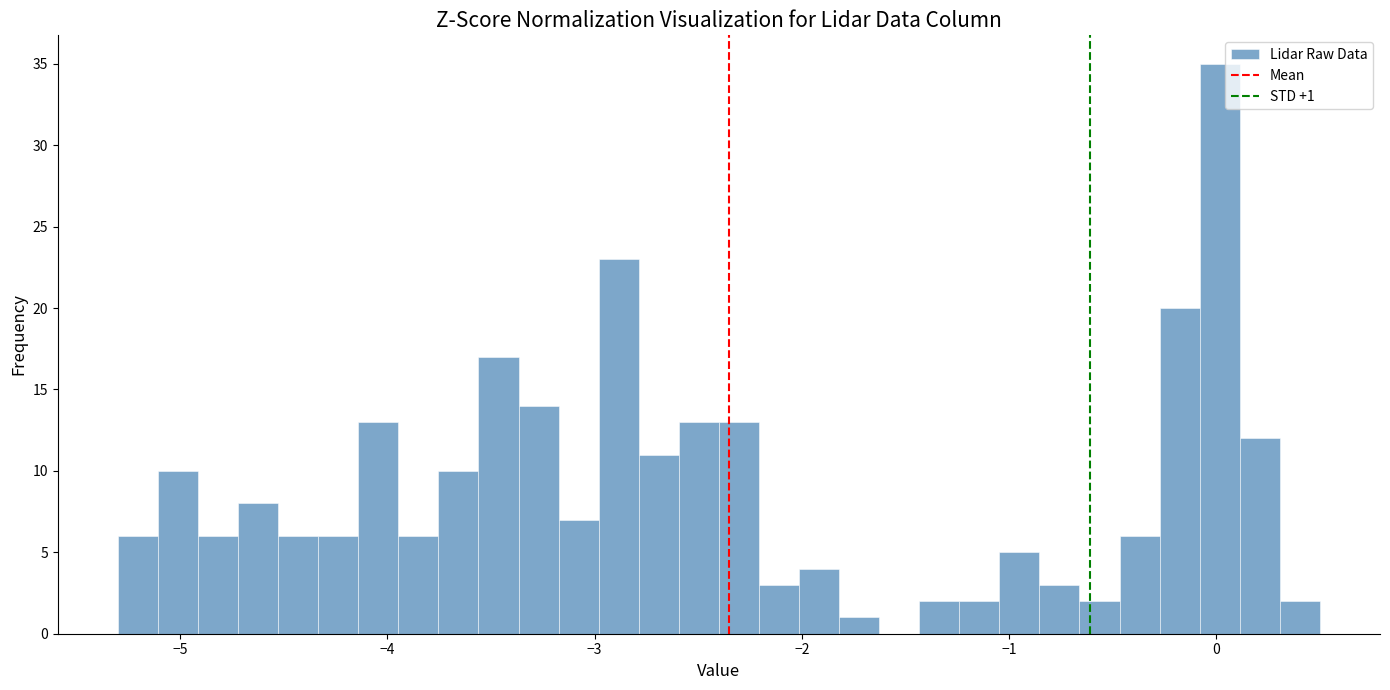

Read against the x-axis, roughly where is the centre of the tallest bar?

0.0